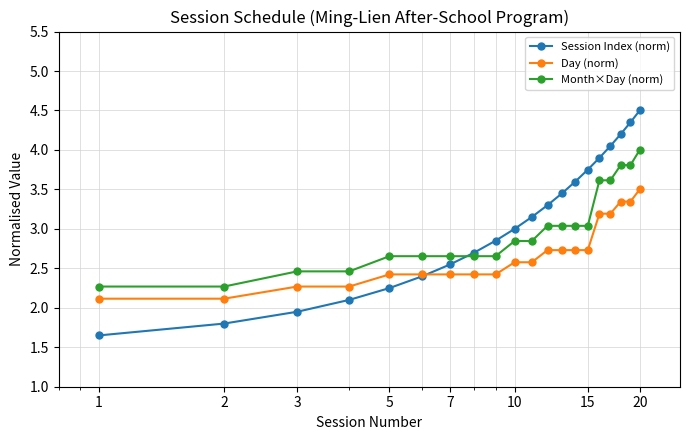

True or false: Month×Day (norm) and Day (norm) cross at least once.

False